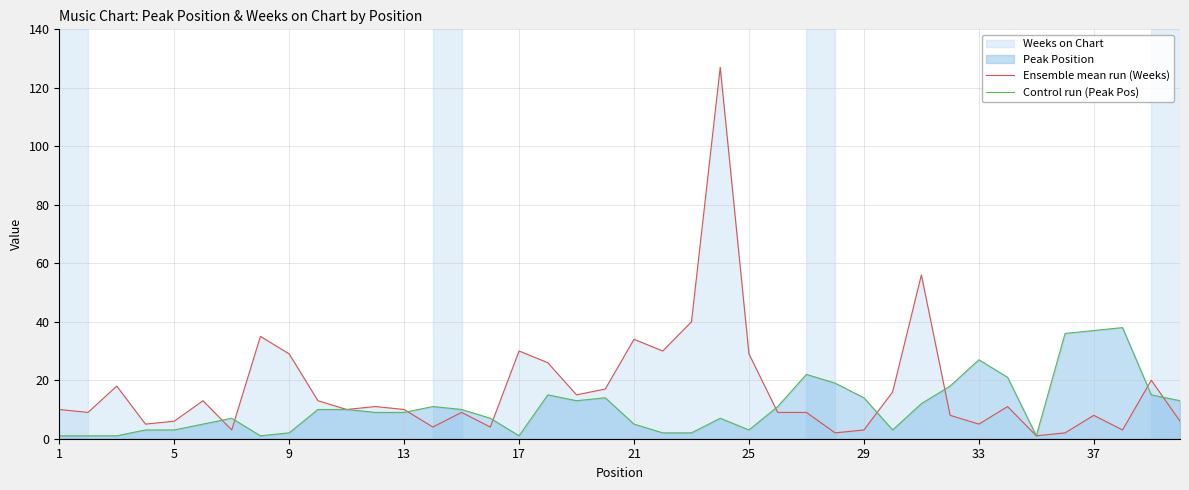

List the series in order of their peak value, highest first.

Ensemble mean run (Weeks), Control run (Peak Pos)